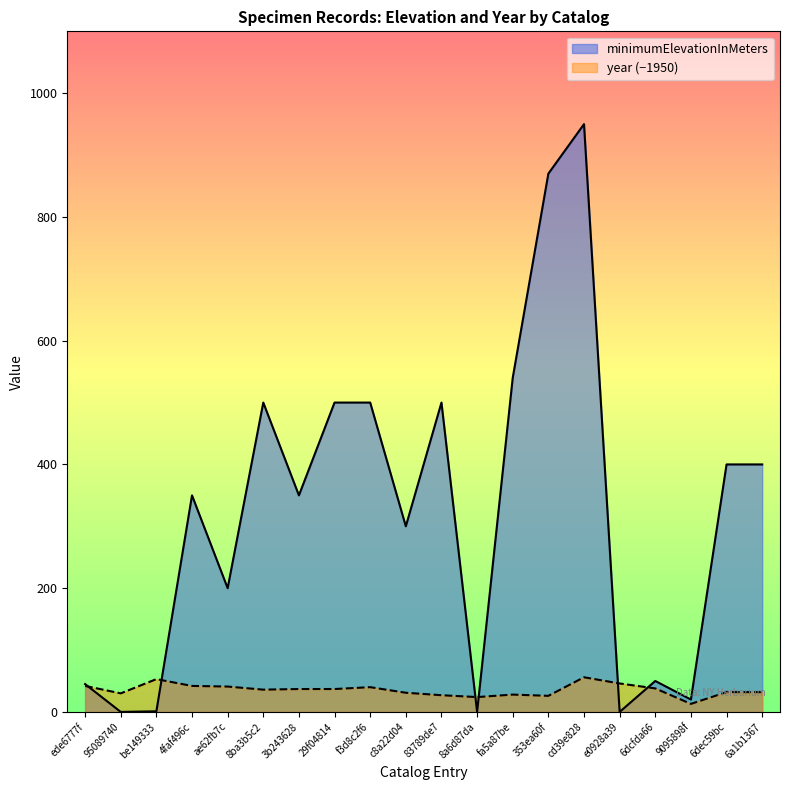

What is the total value across all series at 8ba3b5c2?

536